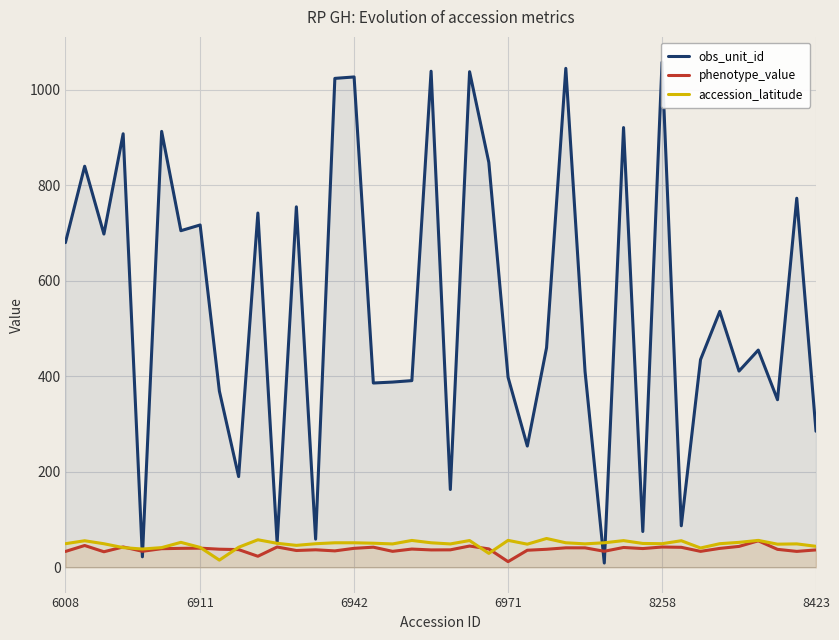

After their last crossing, which series has the higher values: obs_unit_id or accession_latitude?

obs_unit_id